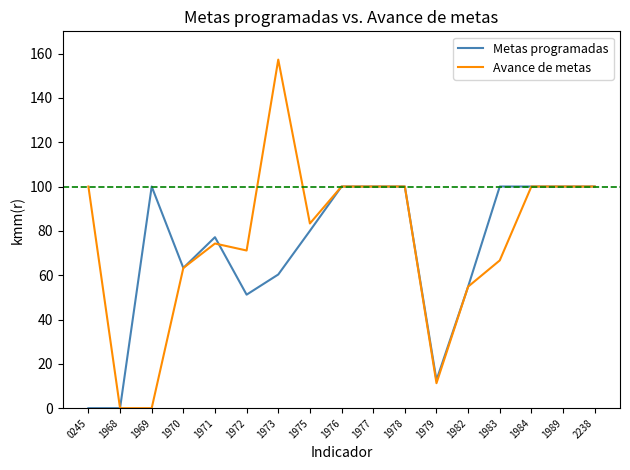

What is the maximum value for Metas programadas?

100.0